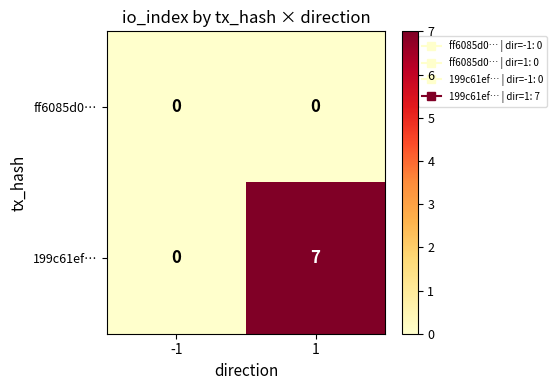

How many series are shown in this chart?

2